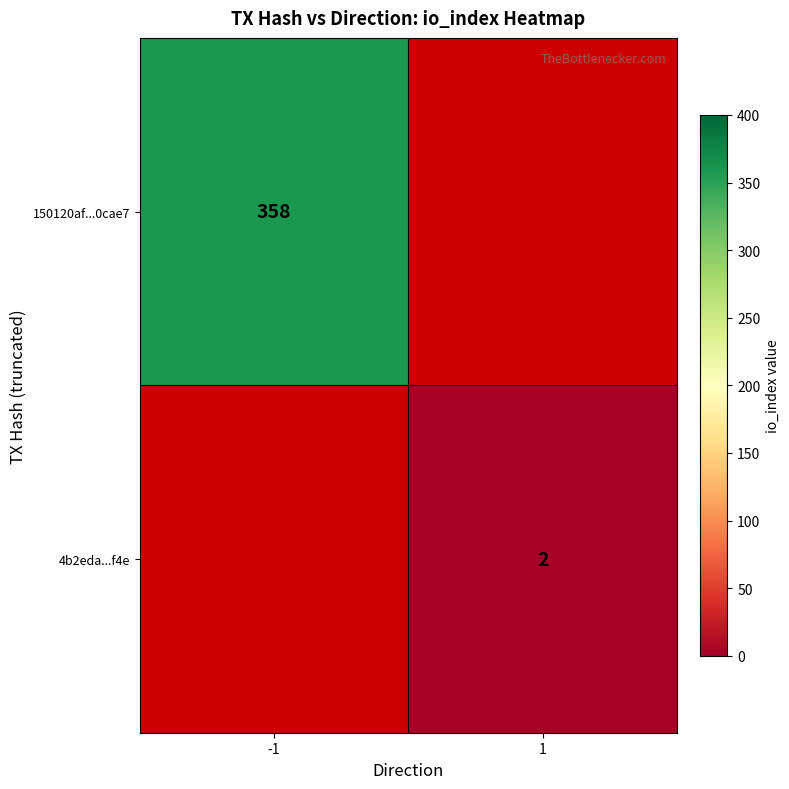

The 4b2eda...f4e series shows 2 at 1. True or false?

True